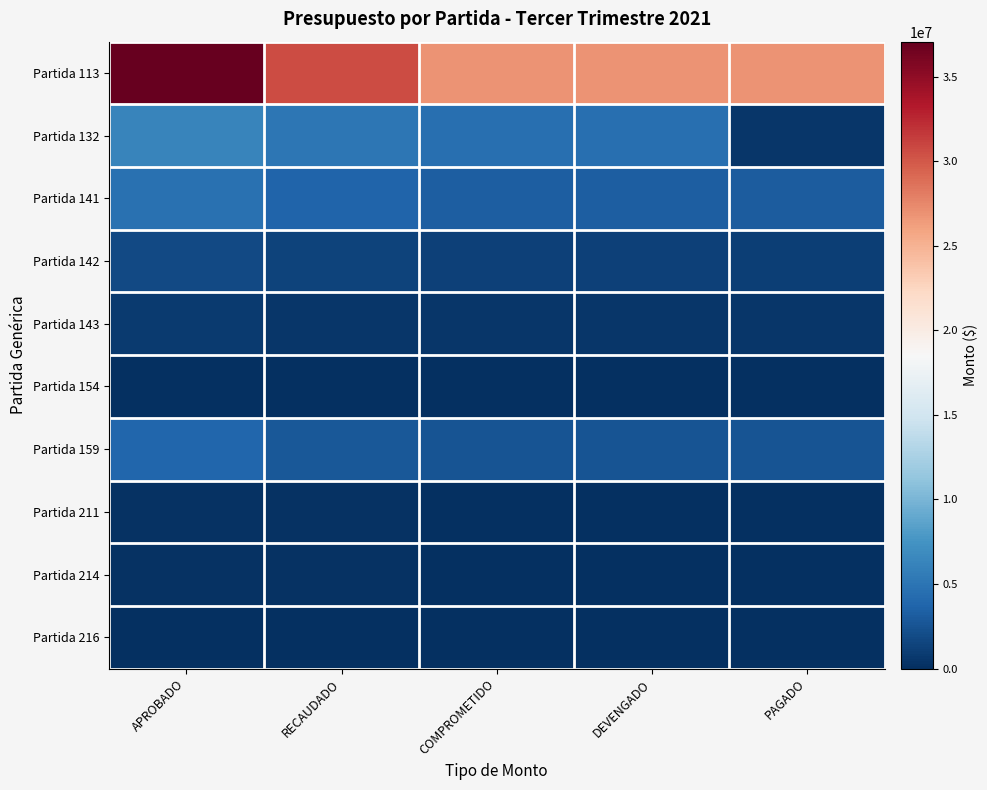

Reading left to right, transcribe all the data shown in this chart.

Partida 113: APROBADO=37062970.0	RECAUDADO=30582428.3	COMPROMETIDO=26797032.2	DEVENGADO=26797032.2	PAGADO=26797032.2
Partida 132: APROBADO=6238628.0	RECAUDADO=5162749.6	COMPROMETIDO=4523089.6	DEVENGADO=4523089.6	PAGADO=555394.6
Partida 141: APROBADO=4759465.0	RECAUDADO=3726247.9	COMPROMETIDO=3238249.9	DEVENGADO=3238249.9	PAGADO=3146874.6
Partida 142: APROBADO=1789263.0	RECAUDADO=1414508.0	COMPROMETIDO=1231051.0	DEVENGADO=1231051.0	PAGADO=1087152.9
Partida 143: APROBADO=741259.0	RECAUDADO=568422.4	COMPROMETIDO=492420.4	DEVENGADO=492420.4	PAGADO=434861.2
Partida 154: APROBADO=32250.0	RECAUDADO=32250.0	COMPROMETIDO=14190.0	DEVENGADO=14190.0	PAGADO=14190.0
Partida 159: APROBADO=3865545.0	RECAUDADO=2876504.9	COMPROMETIDO=2480162.9	DEVENGADO=2480162.9	PAGADO=2480162.9
Partida 211: APROBADO=226835.6	RECAUDADO=226835.6	COMPROMETIDO=139890.2	DEVENGADO=139890.2	PAGADO=139550.9
Partida 214: APROBADO=165020.5	RECAUDADO=165020.5	COMPROMETIDO=117372.1	DEVENGADO=117372.1	PAGADO=117372.1
Partida 216: APROBADO=12973.8	RECAUDADO=12973.8	COMPROMETIDO=12973.8	DEVENGADO=12973.8	PAGADO=12973.8